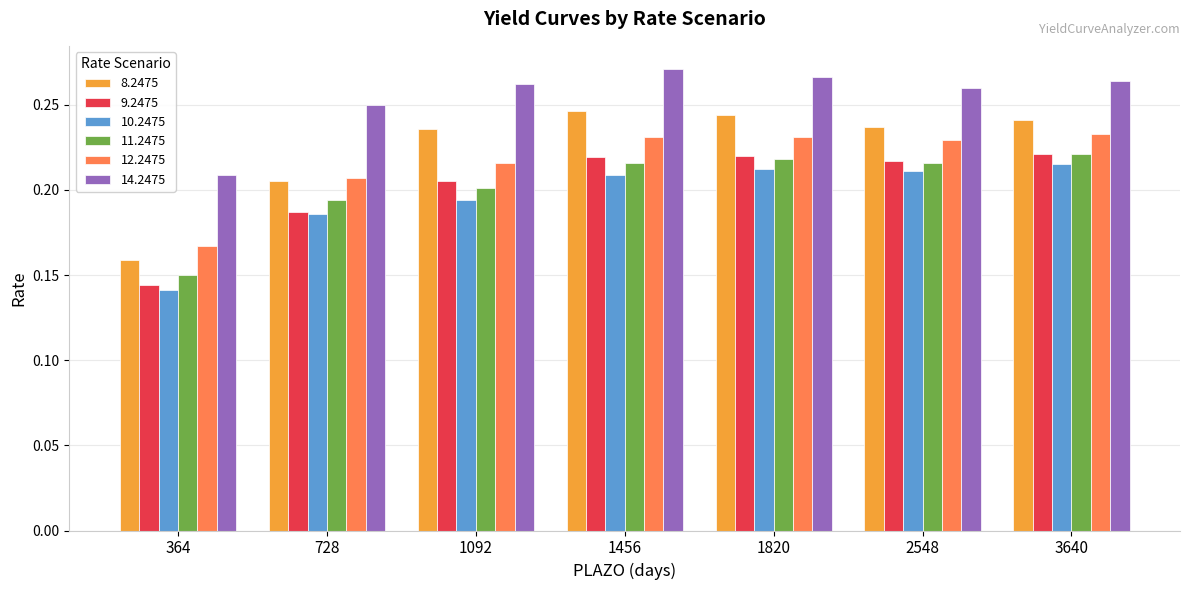

How many bars are there in total?

42